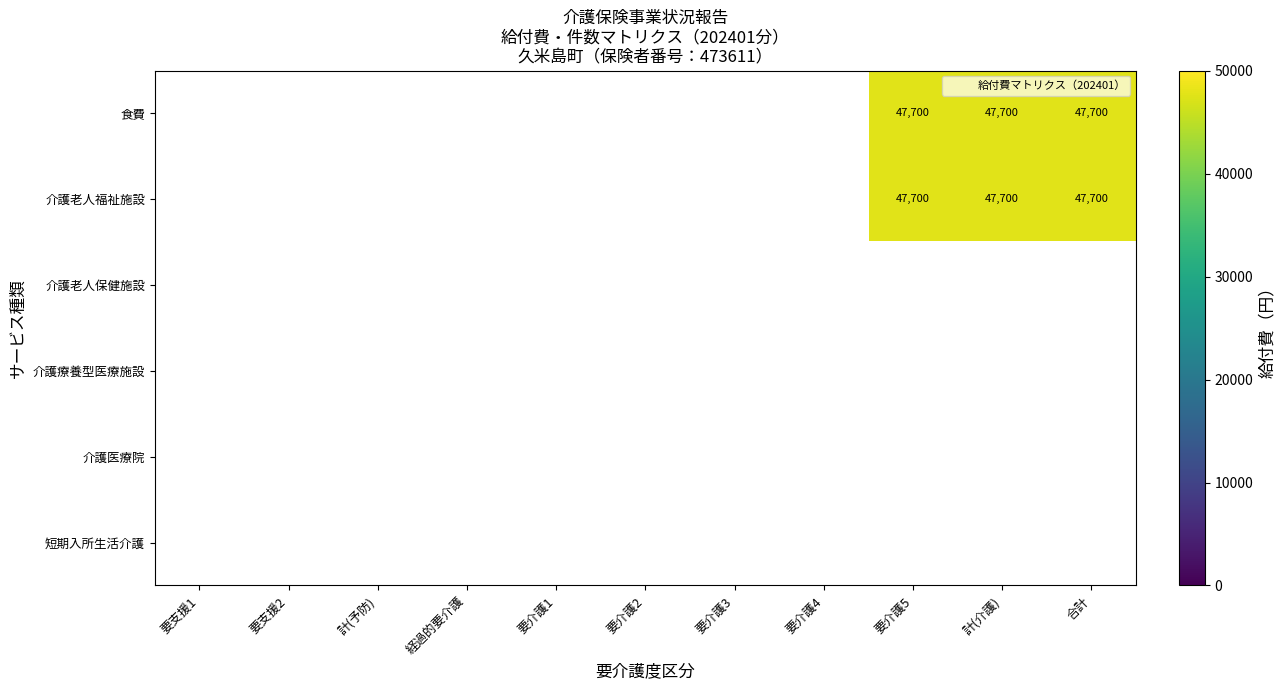

How many positive values does the 食費 series have?

3